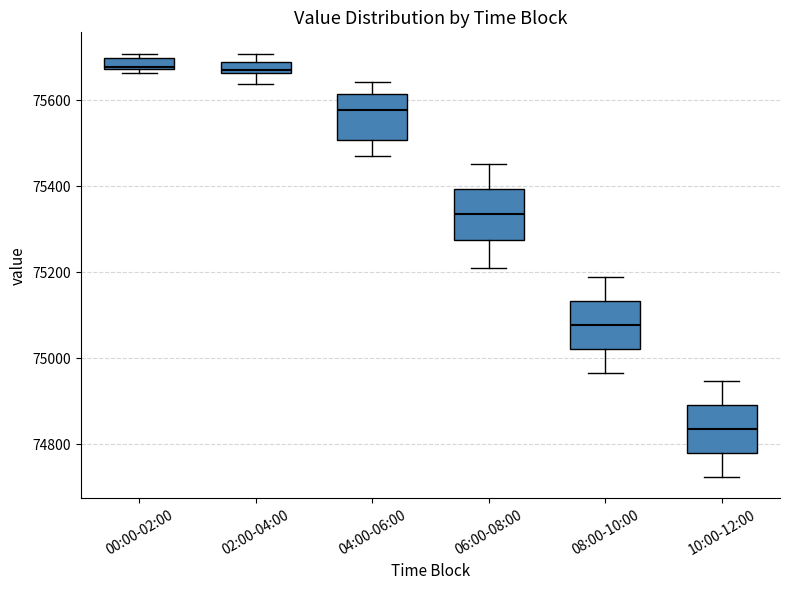

Which box's median line is the lowest?

10:00-12:00